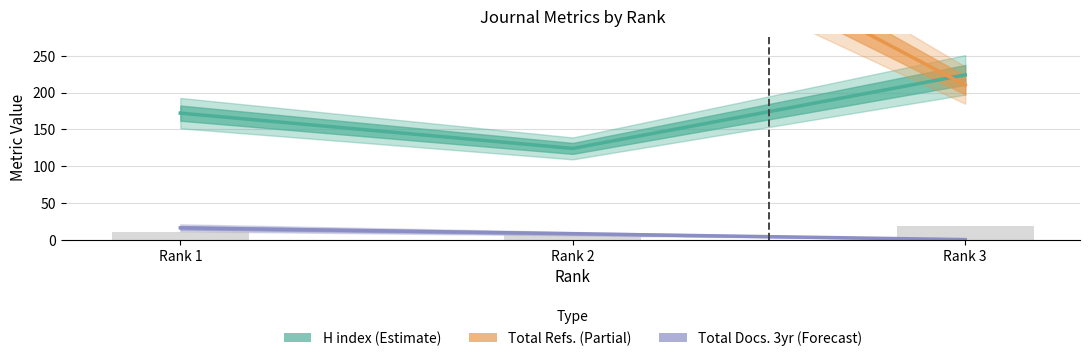

Rank the categories by value from lowest to highest.

Rank 2, Rank 1, Rank 3